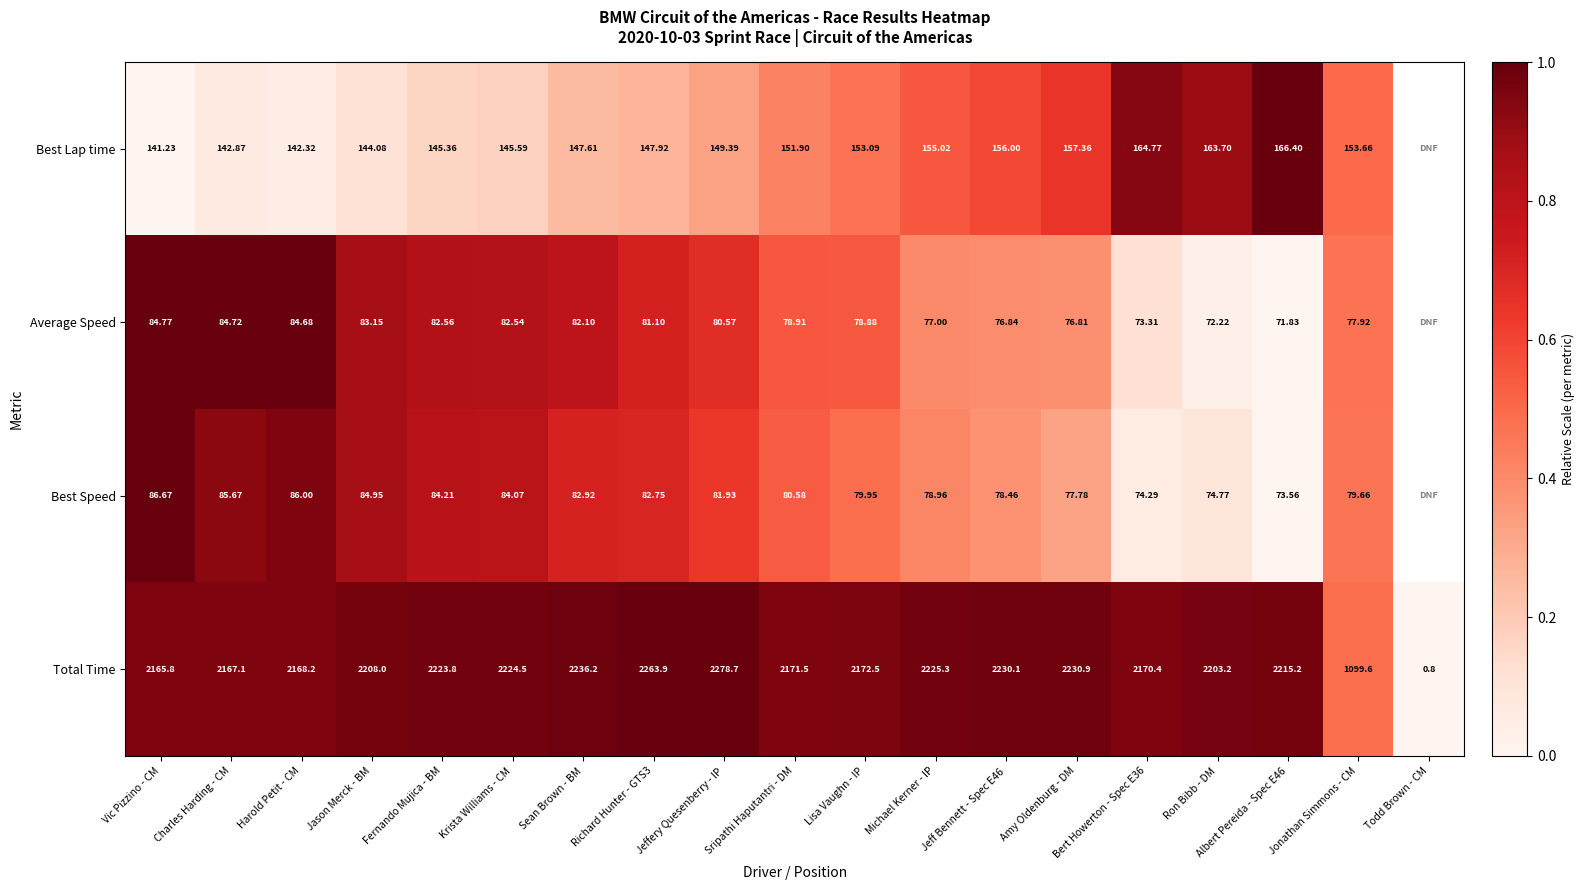

Is the value of Best Lap time at Jeffery Quesenberry - IP greater than the value of Total Time at Charles Harding - CM?

No